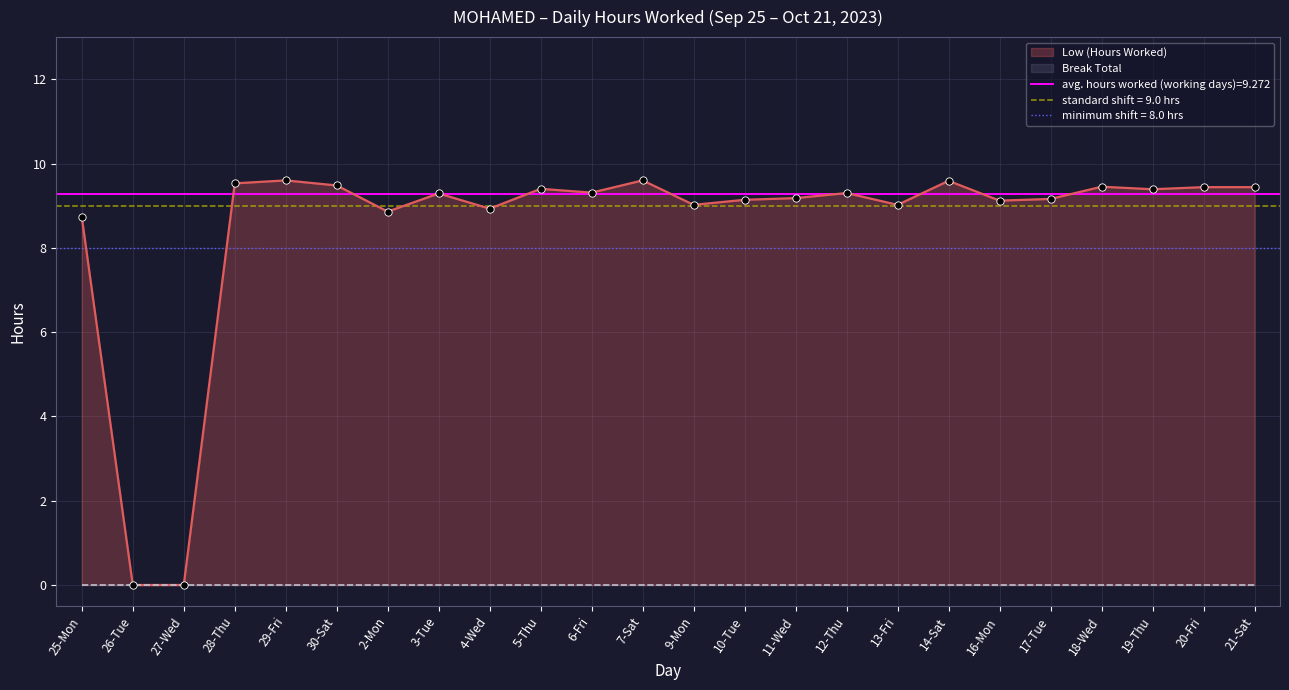

Approximately how many times larger is the value at 29-Fri compared to 19-Thu?

1.0